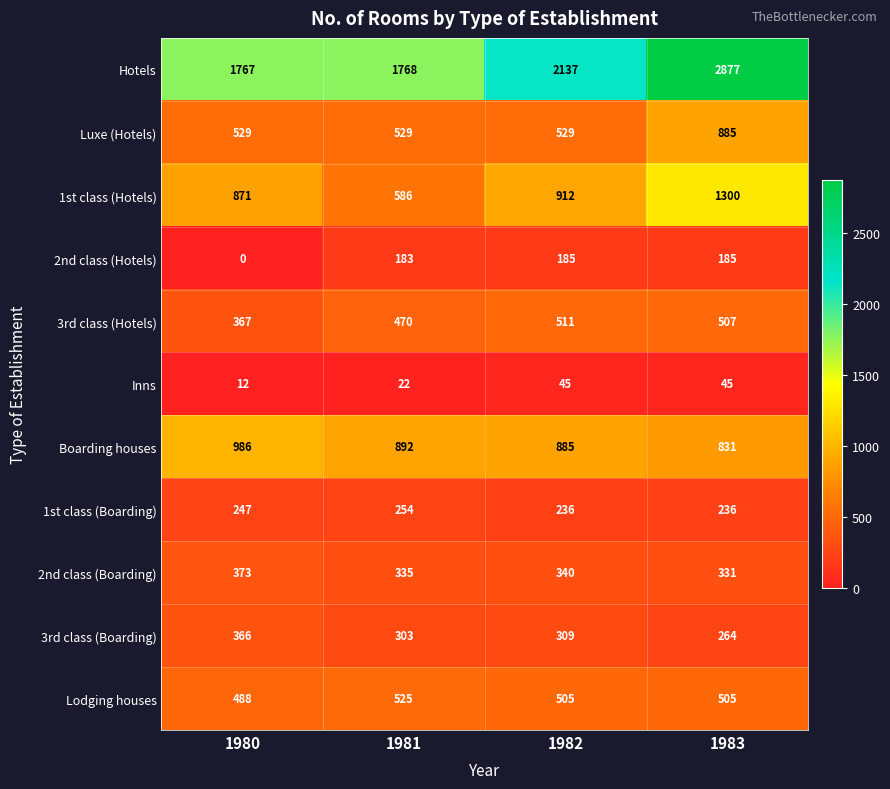

Where does the 2nd class (Boarding) series first go above 340?

1980